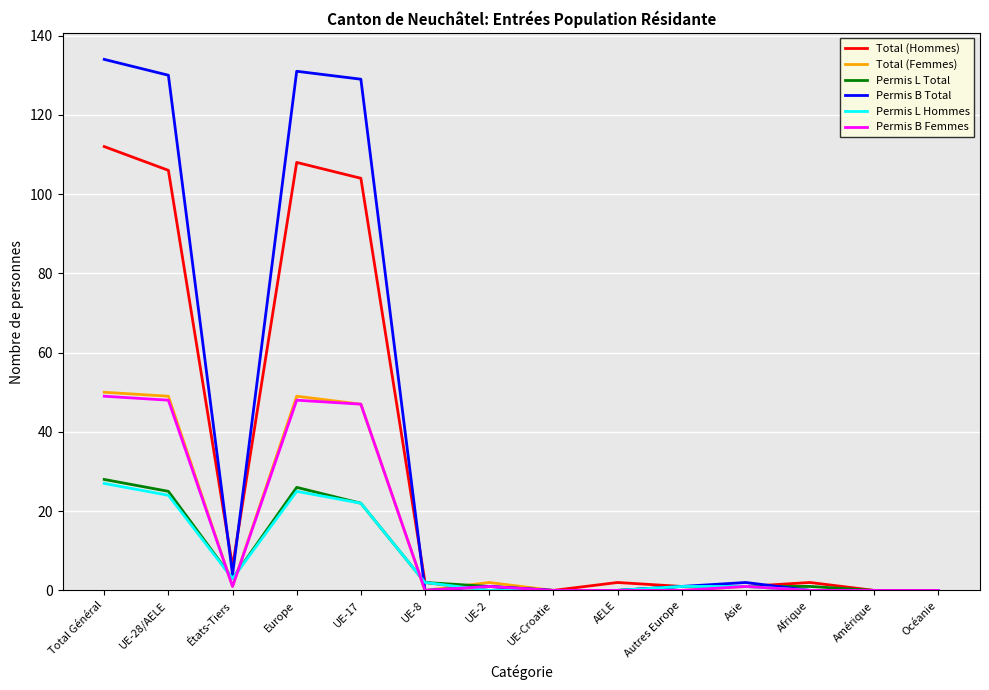

At how many categories does at least one series exceed 42?

4